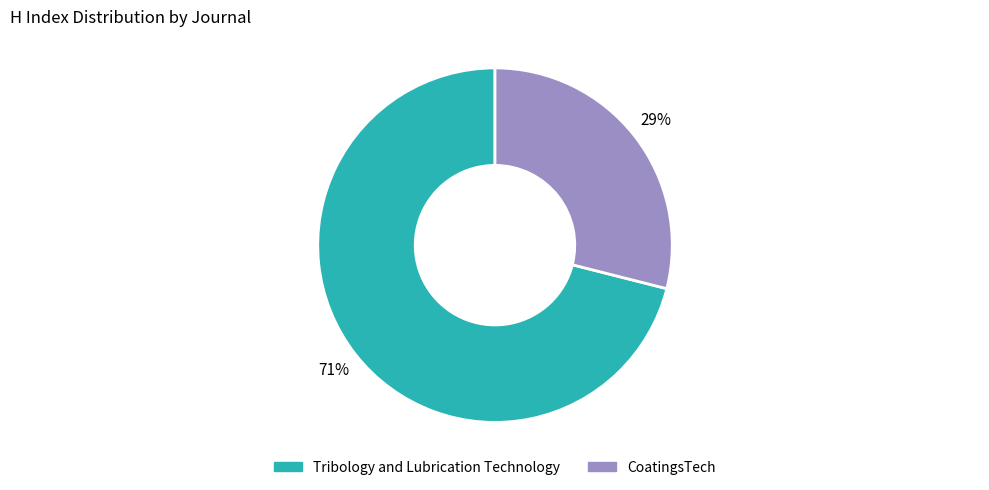

To the nearest percent, what is the difference between the largest and smallest slice percentages?

42%